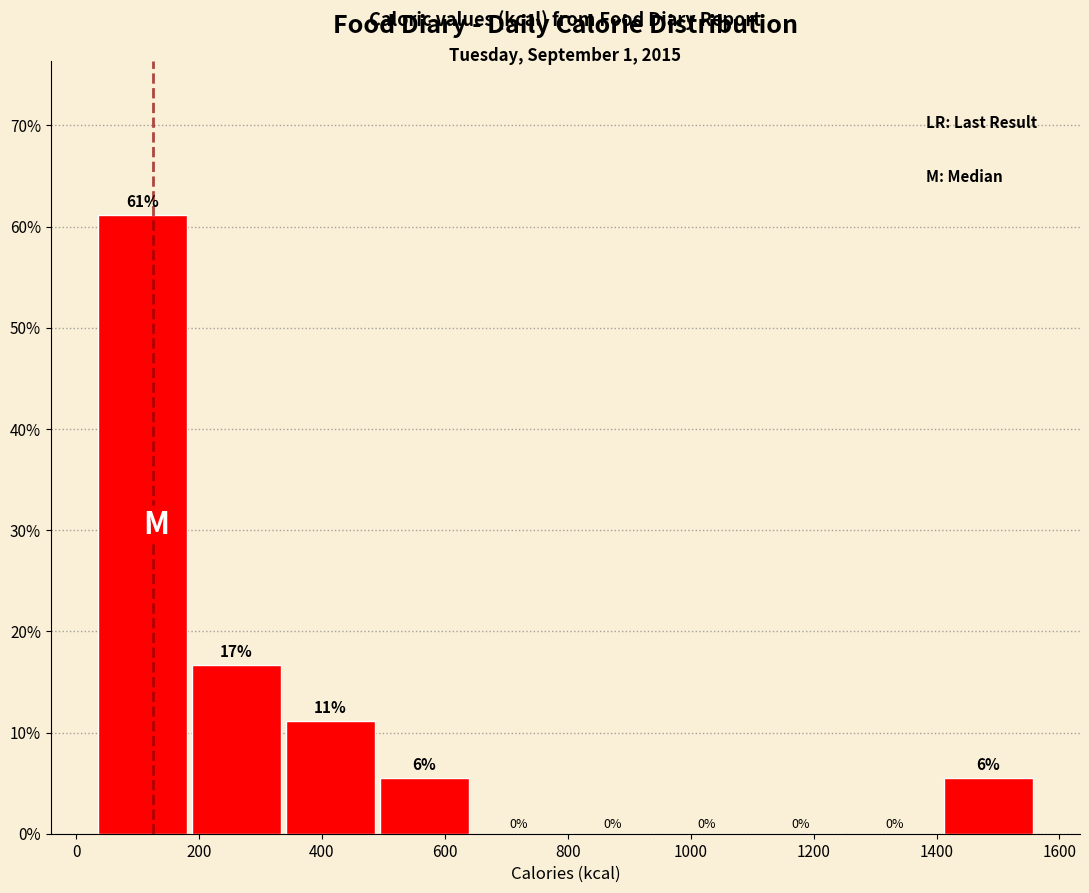

Over which range of the x-axis is the bar tallest?

40 to 180